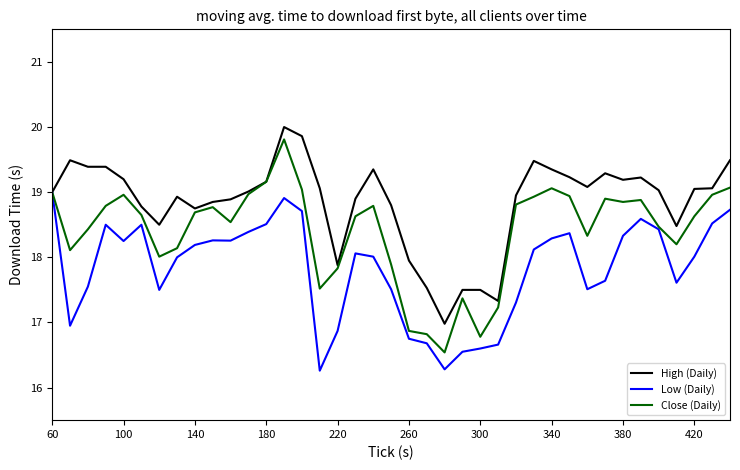

Rank the series by their average value, from highest to lowest.

High (Daily), Close (Daily), Low (Daily)